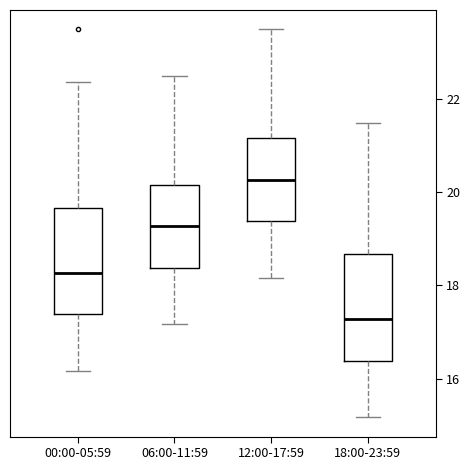

Where does the median line of the box for 06:00-11:59 sit on the y-axis? The values are not printed on the chart, so give them approximately, as read against the axis.

19.2